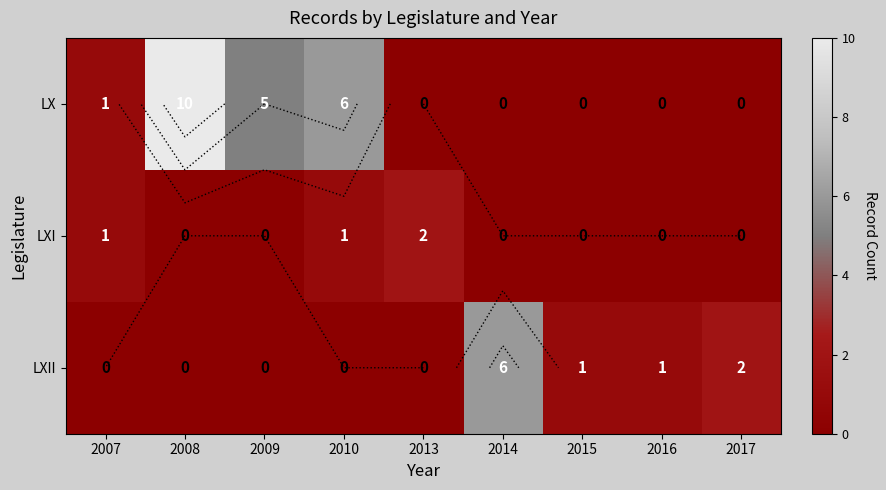

Is it true that LX equals 5 at 2009?

True